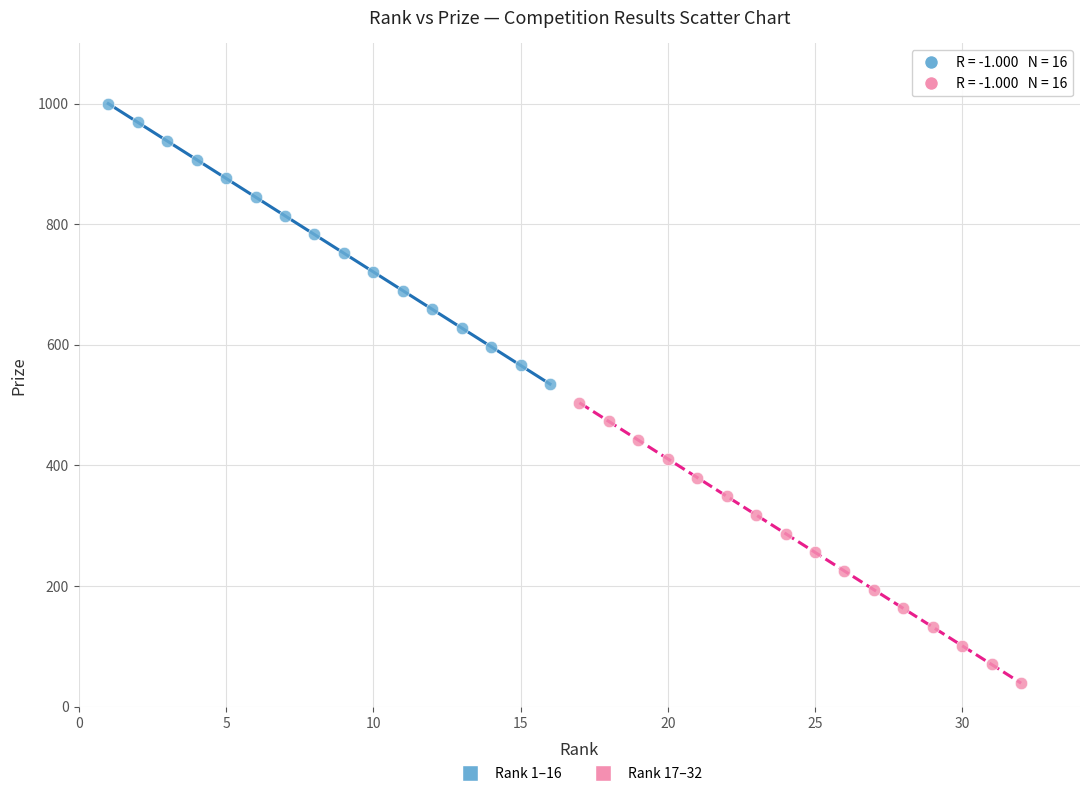

Which series contains the lowest Y value?

Rank 17–32